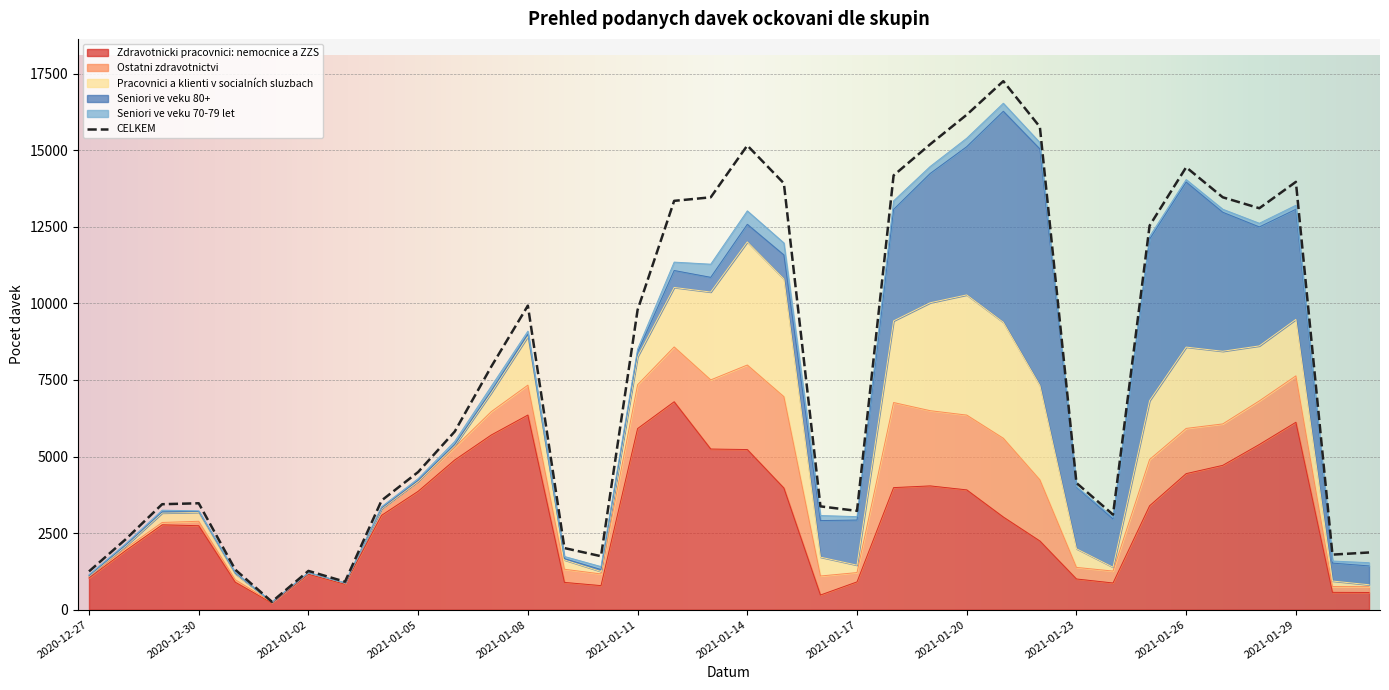

What position from the right is 16?

20